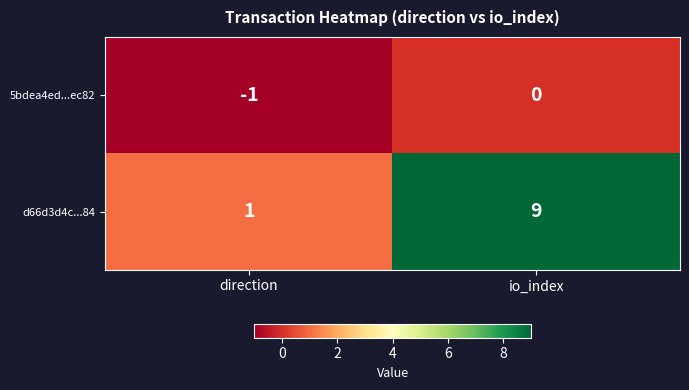

How many series are shown in this chart?

2